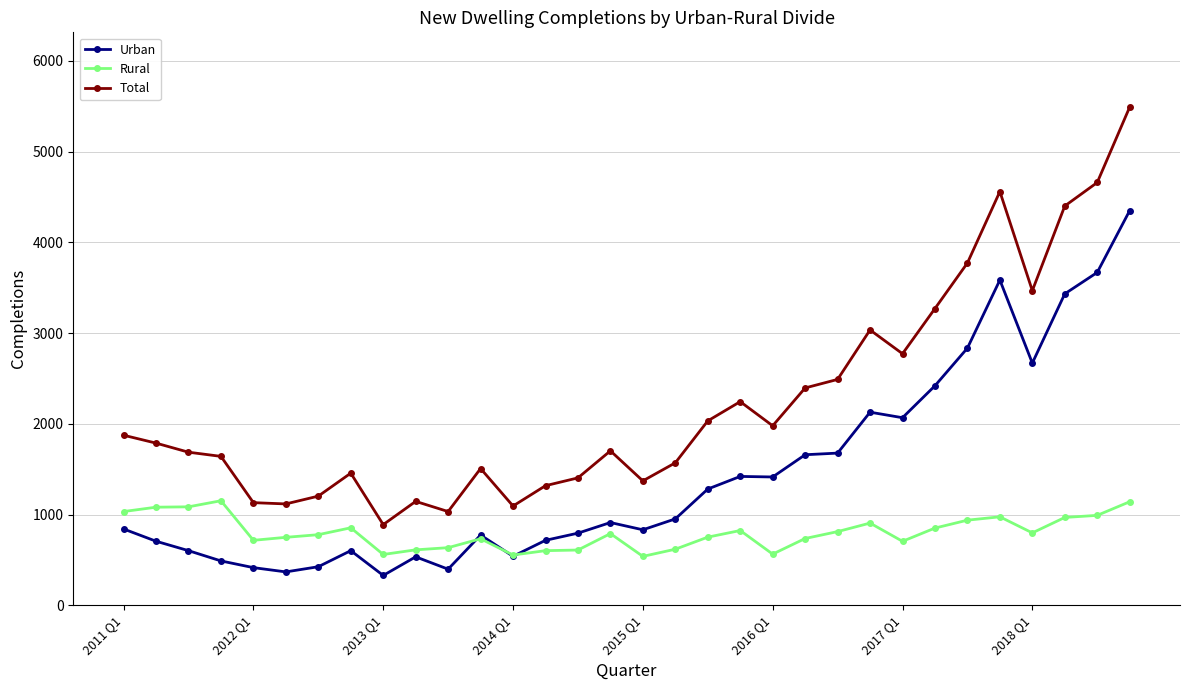

Which series has the largest total across all categories?

Total